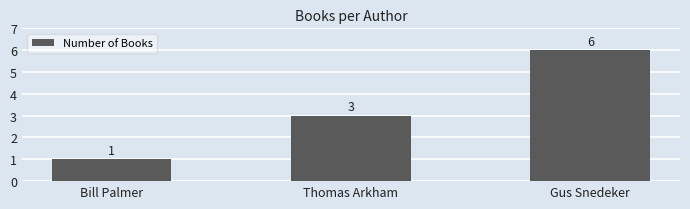

What is the label of the 2nd bar from the left?

Thomas Arkham